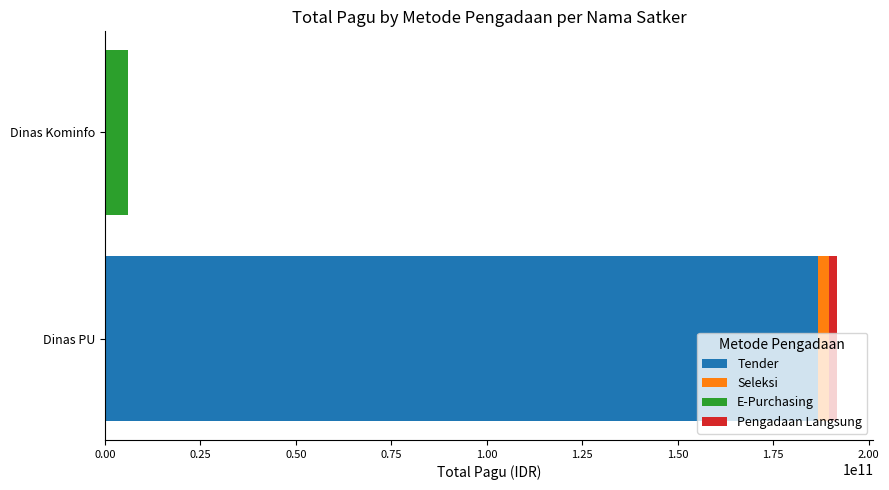

Which category has the highest value in the Tender series?

Dinas PU